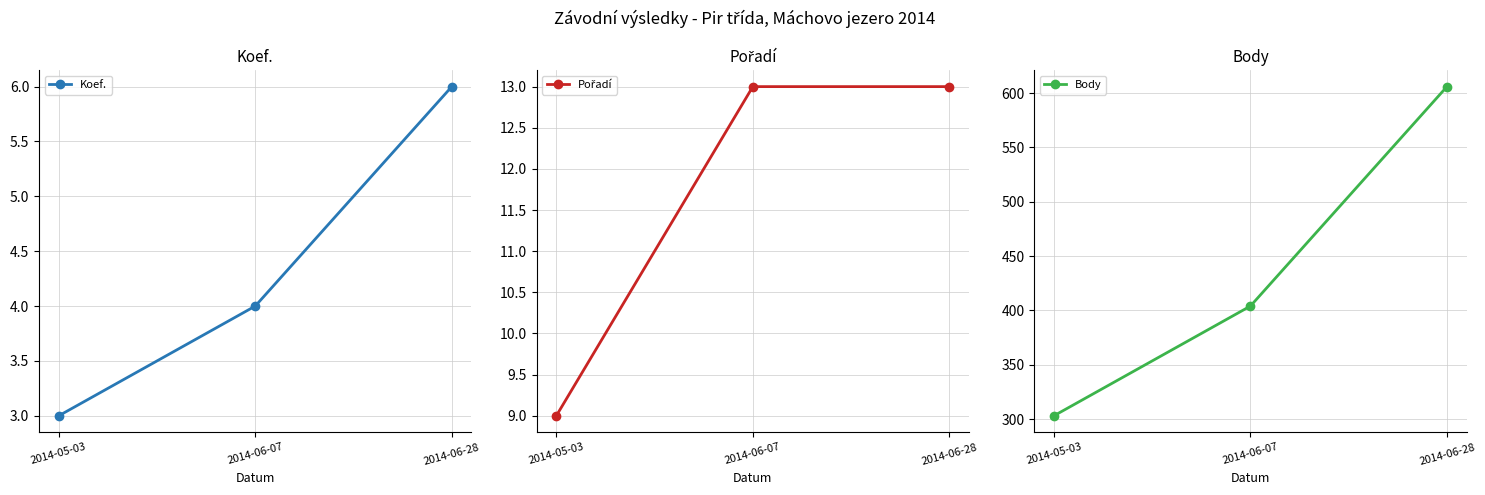

What position from the left is 2014-06-28?

3